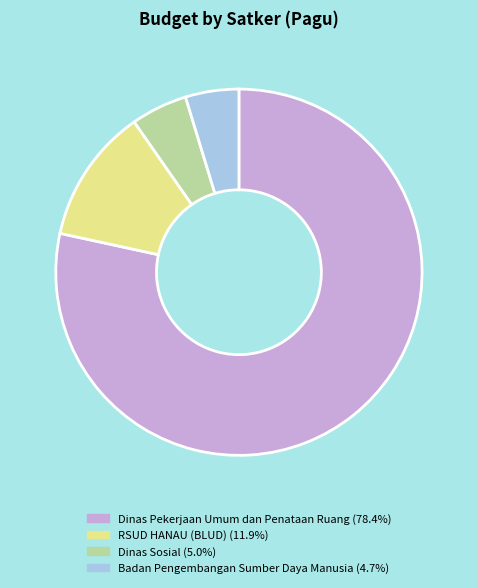

Is there any slice that represents more than half of the pie?

Yes